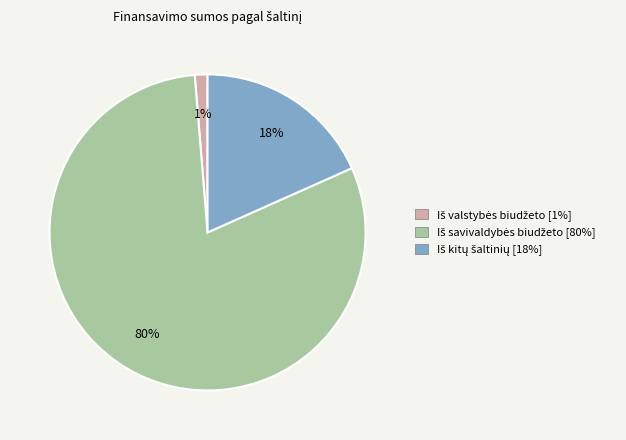

Is there a majority slice in this chart?

Yes